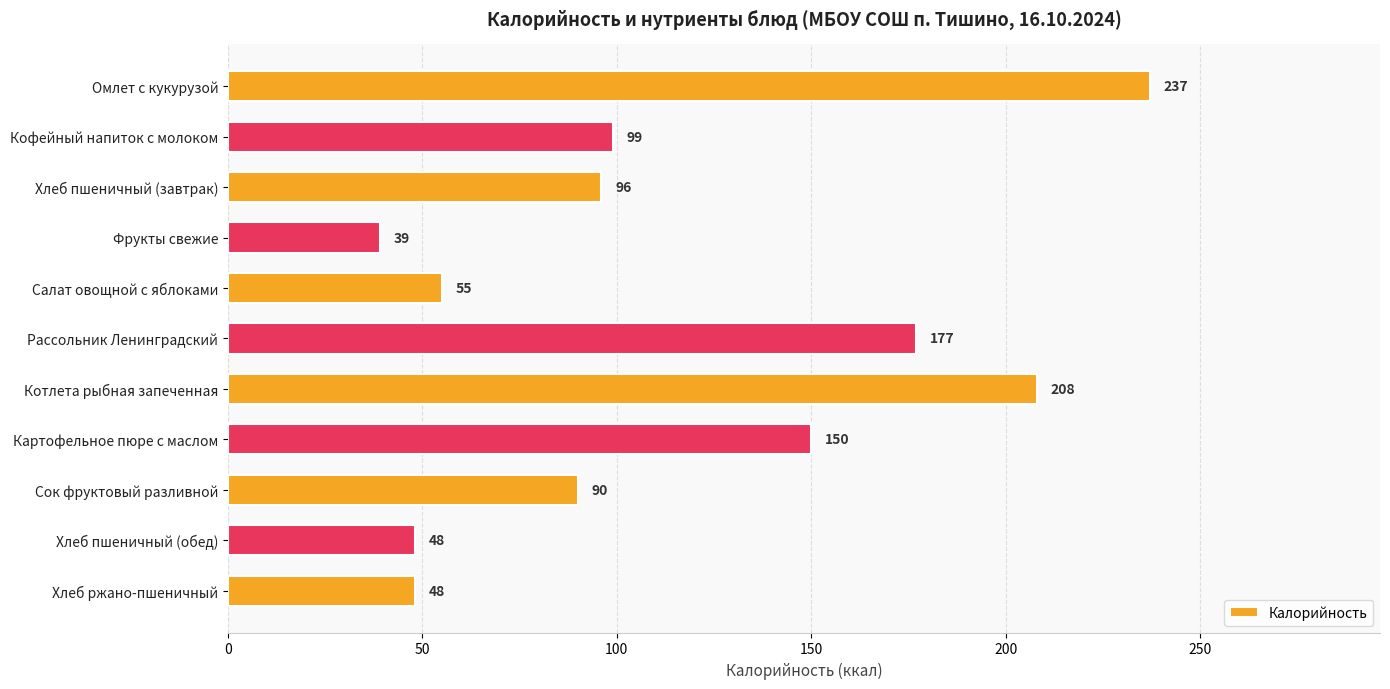

True or false: the data shows 346 at Омлет с кукурузой.

False